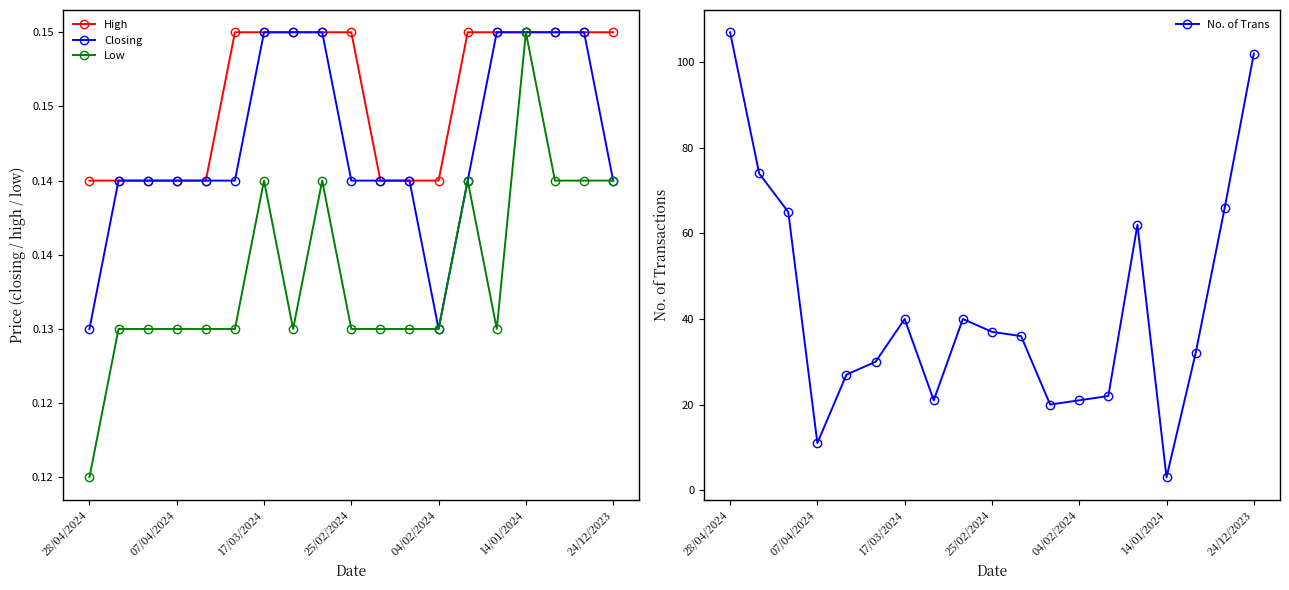

Which category has the lowest value in the No. of Trans series?

14/01/2024